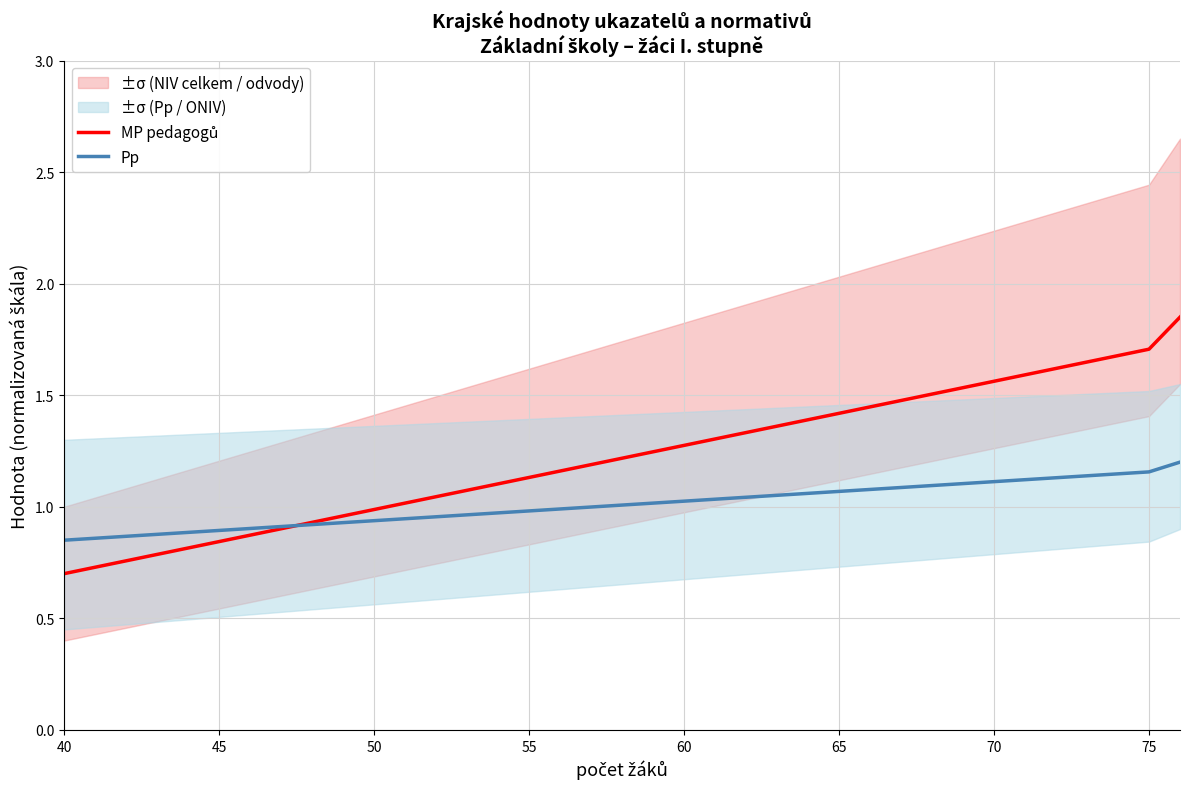

Reading left to right, transcribe all the data shown in this chart.

MP pedagogů: 0.7	0.8	1.0	1.1	1.3	1.4	1.6	1.7	1.8
Pp: 0.8	0.9	0.9	1.0	1.0	1.1	1.1	1.2	1.2